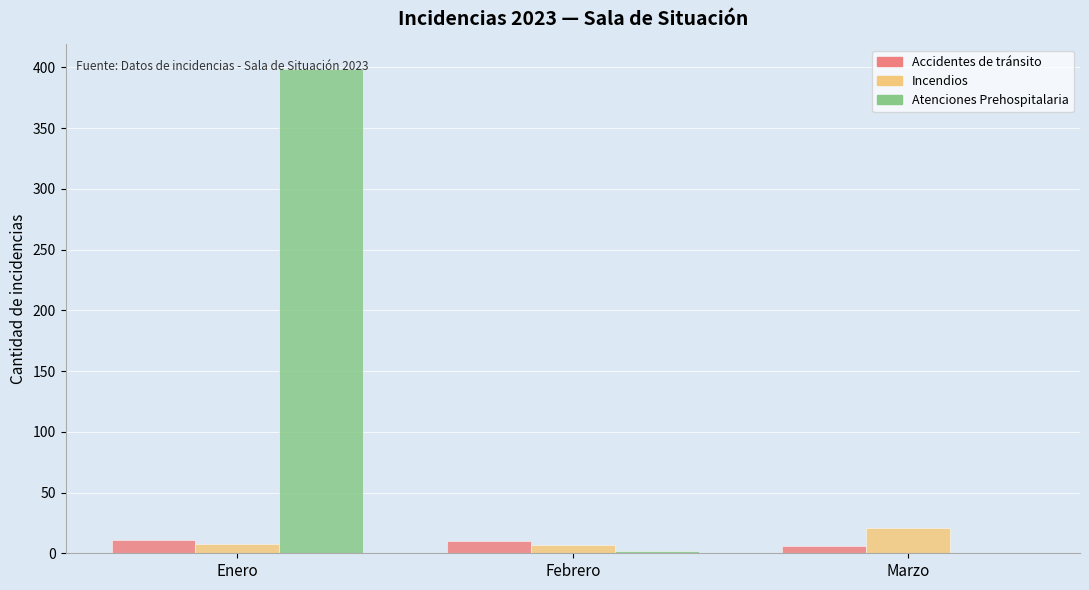

Which category has the highest value in the Incendios series?

Marzo